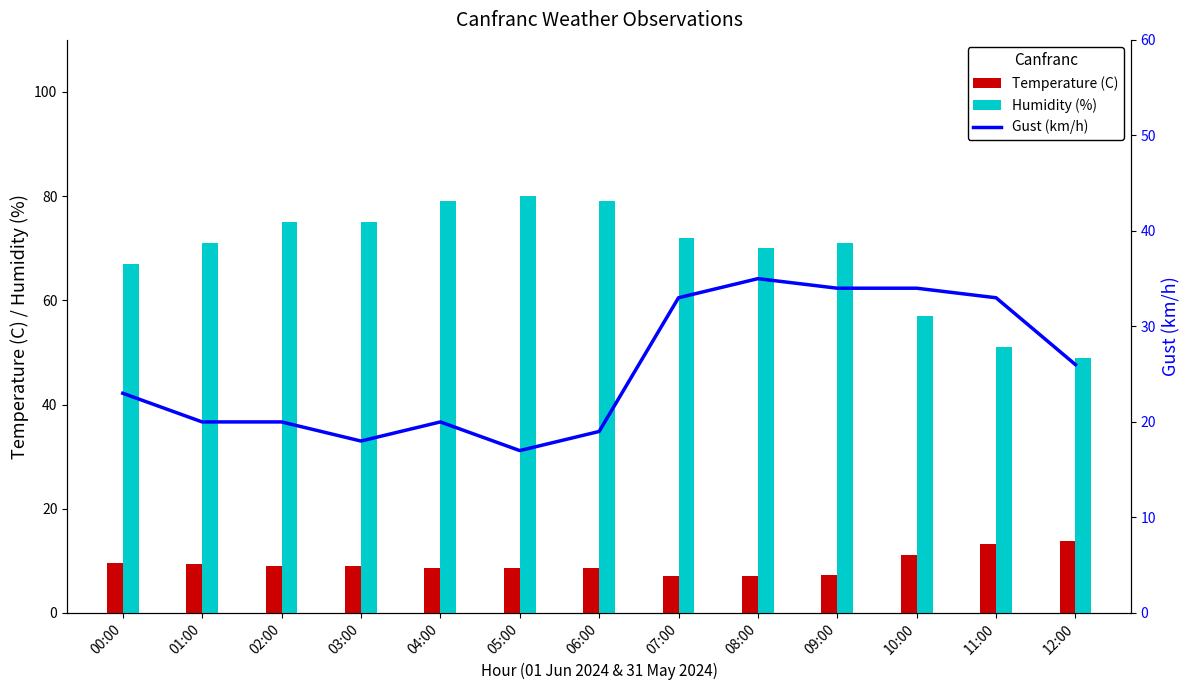

Reading left to right, list all the values displayed in this chart.

Temperature (C): 00:00=9.6	01:00=9.3	02:00=9.0	03:00=9.1	04:00=8.7	05:00=8.6	06:00=8.7	07:00=7.0	08:00=7.1	09:00=7.3	10:00=11.2	11:00=13.2	12:00=13.9
Humidity (%): 00:00=67.0	01:00=71.0	02:00=75.0	03:00=75.0	04:00=79.0	05:00=80.0	06:00=79.0	07:00=72.0	08:00=70.0	09:00=71.0	10:00=57.0	11:00=51.0	12:00=49.0
Gust (km/h): 00:00=23.0	01:00=20.0	02:00=20.0	03:00=18.0	04:00=20.0	05:00=17.0	06:00=19.0	07:00=33.0	08:00=35.0	09:00=34.0	10:00=34.0	11:00=33.0	12:00=26.0